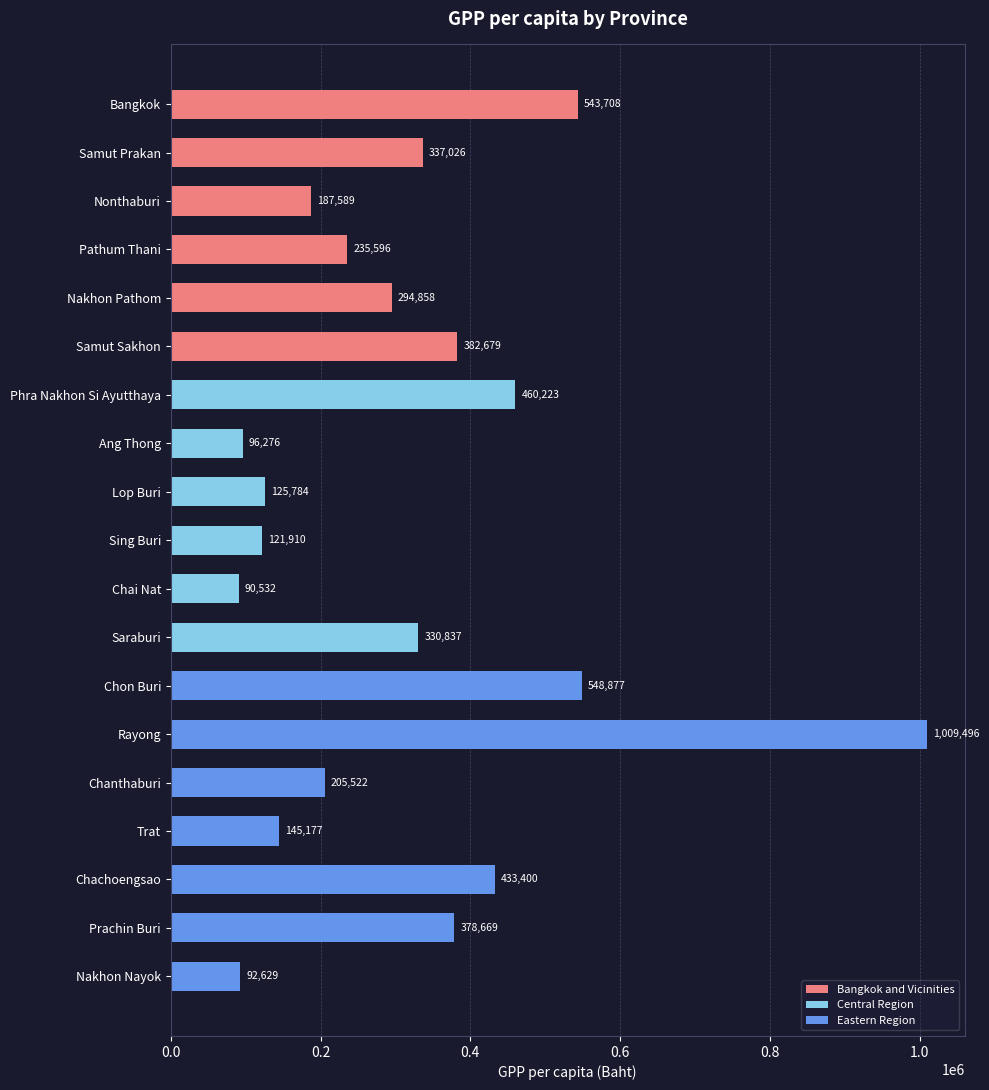

What is the sum of all values?

6020788